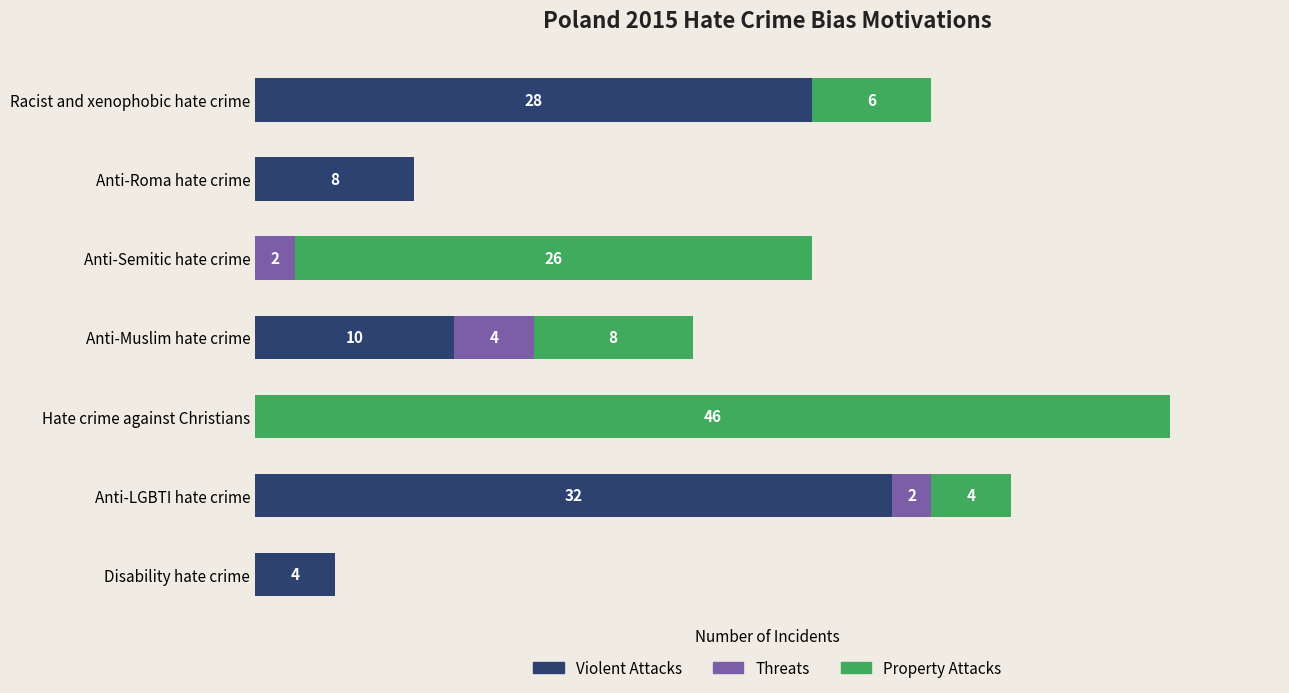

At which category is the sum across all series the highest?

Hate crime against Christians